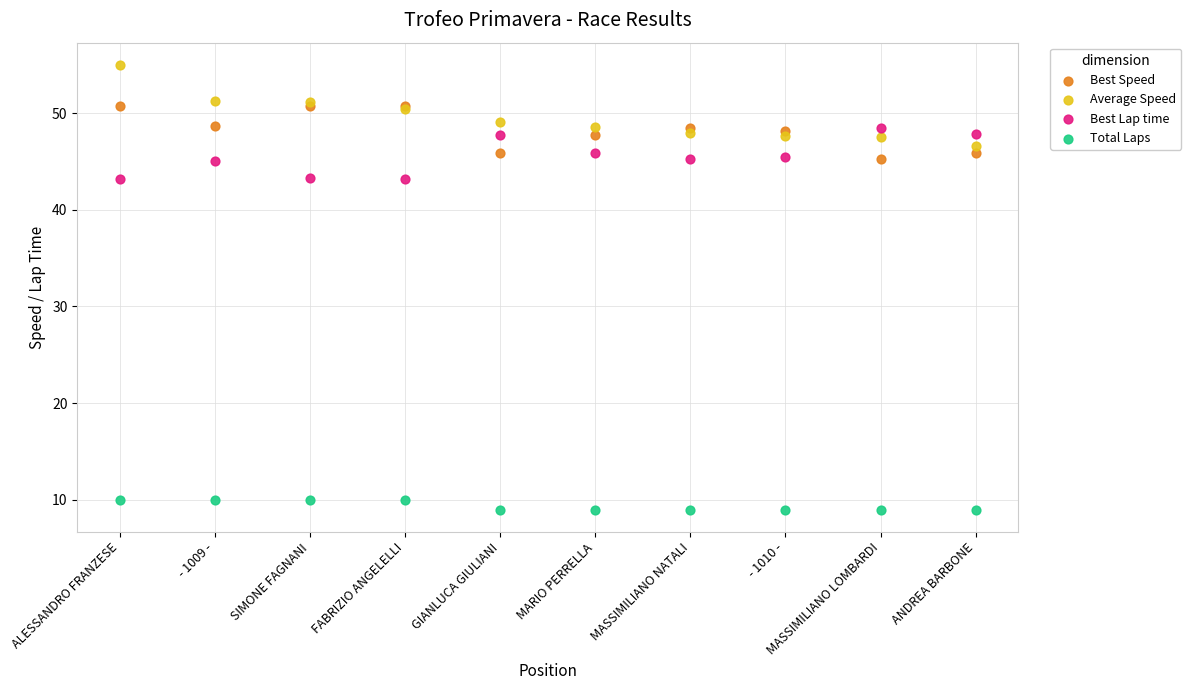

Which series reaches the minimum Y coordinate?

Total Laps